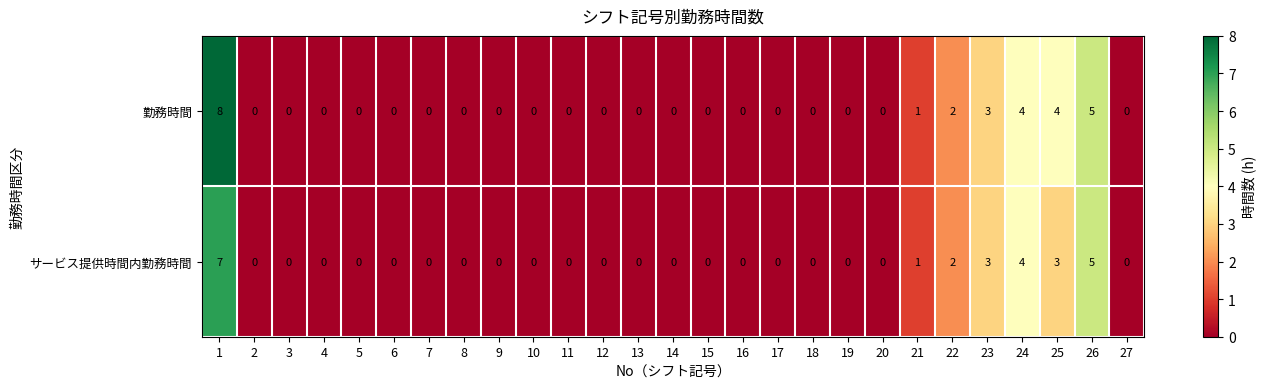

The value of 勤務時間 at 3 is 0. True or false?

True